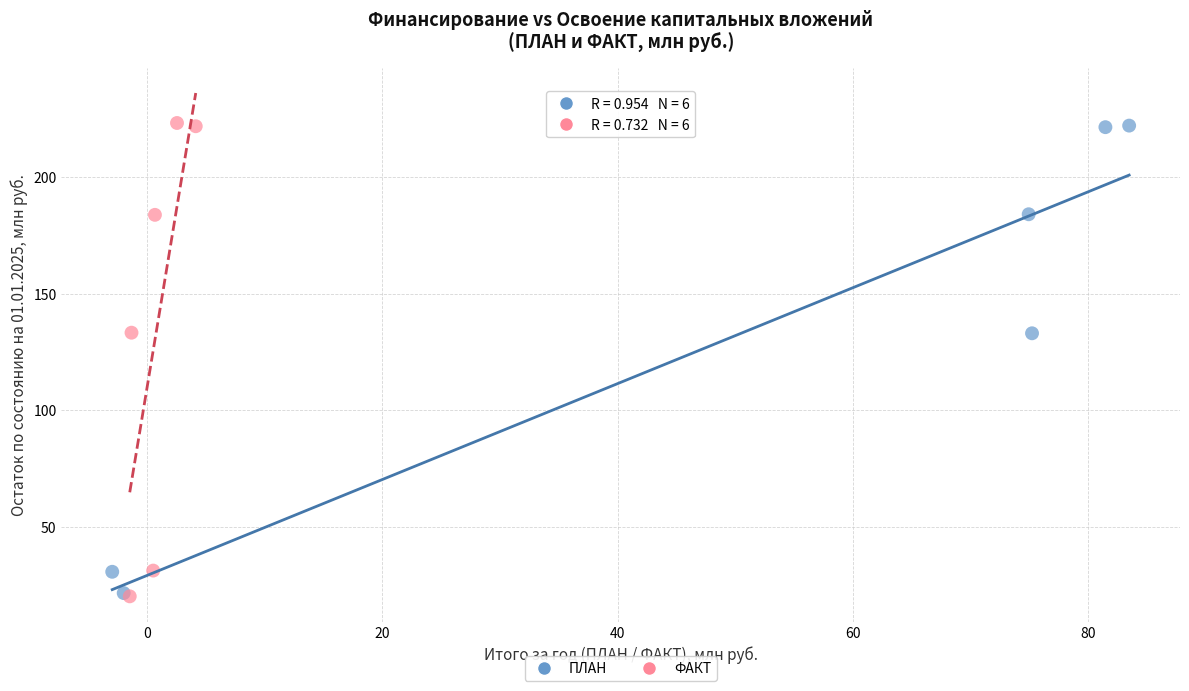

Which series has the largest Y range (max minus min)?

ФАКТ